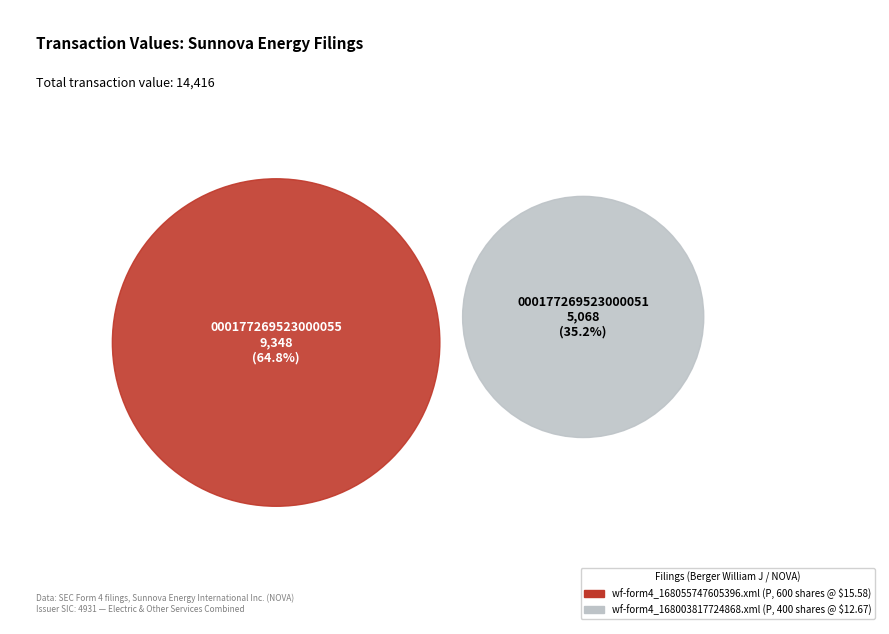

How many segments does this pie chart have?

2